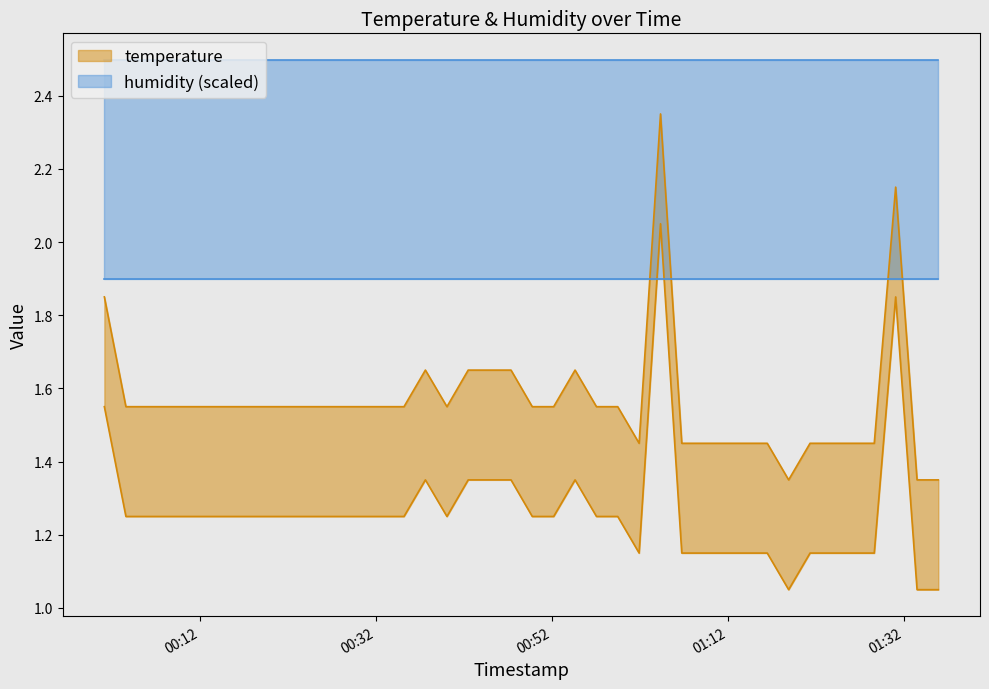

How many points are lower than both their immediate neighbors (excluding endpoints)?

3